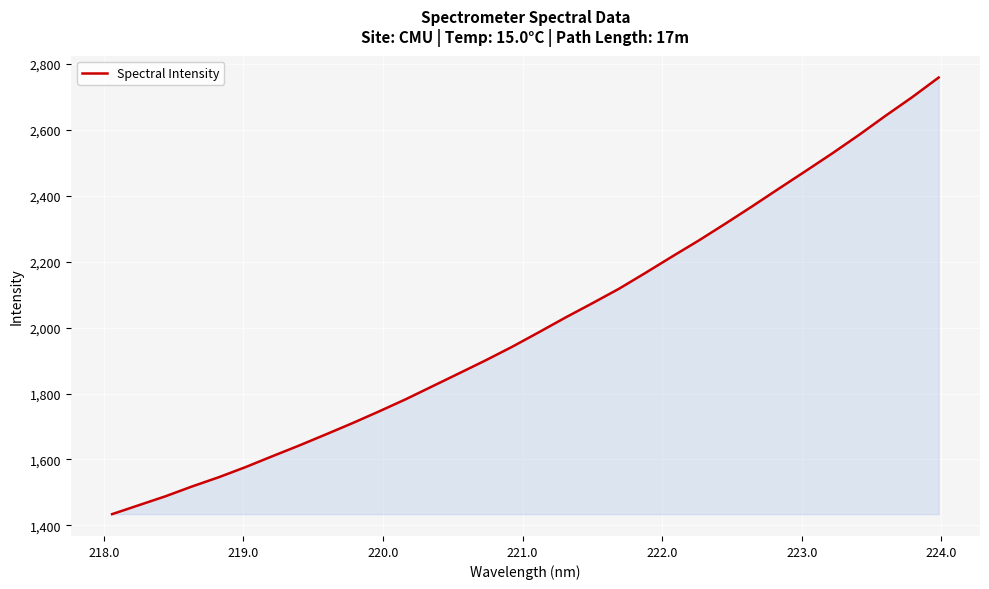

What is the difference between the maximum and minimum values?

1325.2